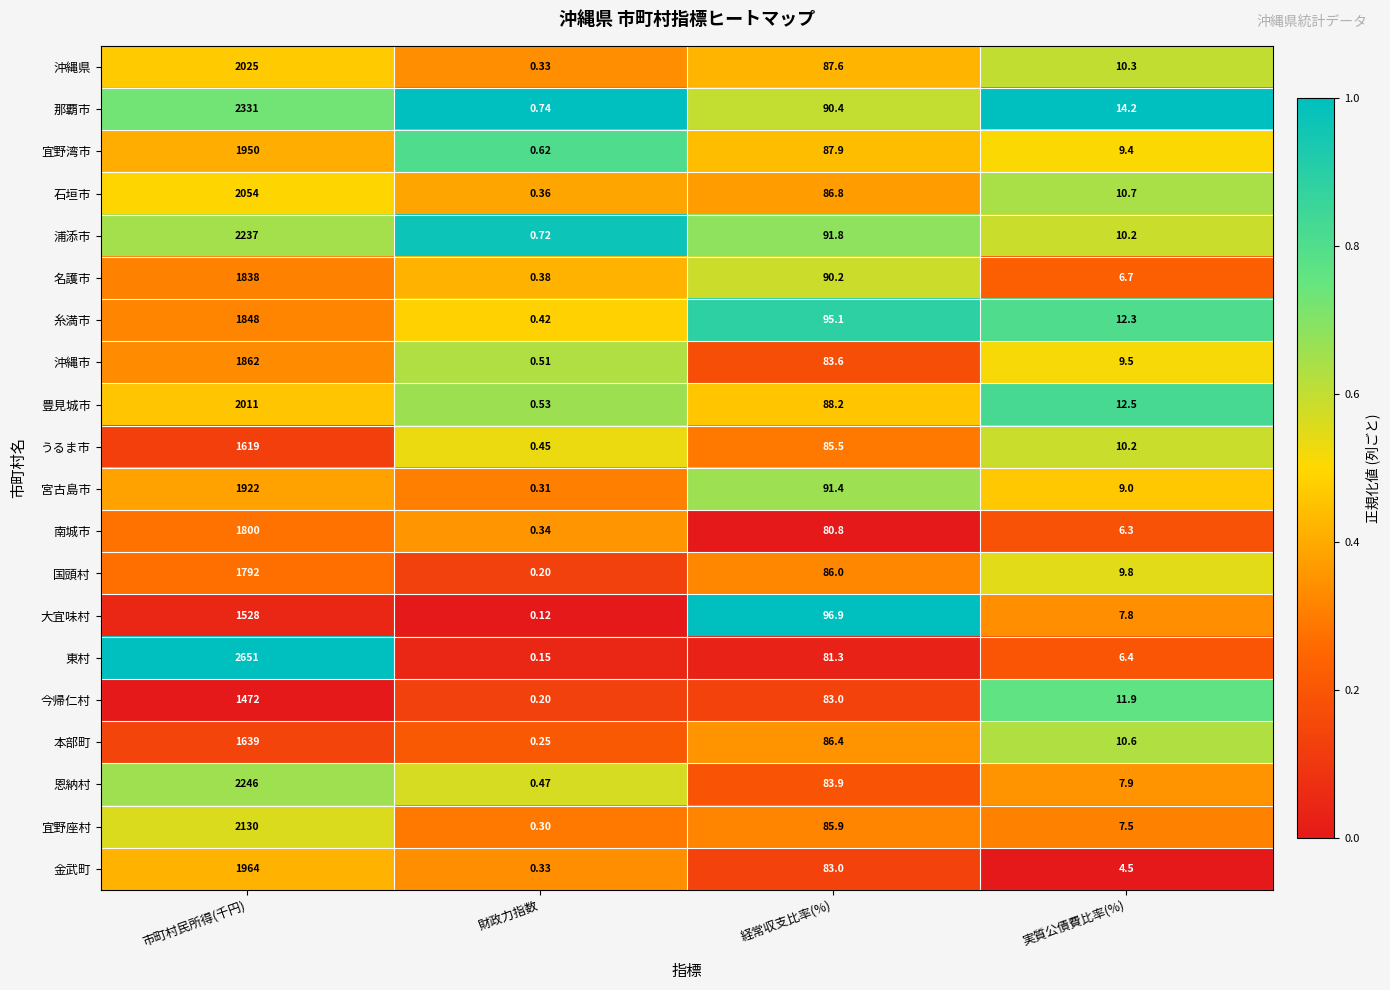

At which label is 浦添市 closest to 1118?

経常収支比率(%)